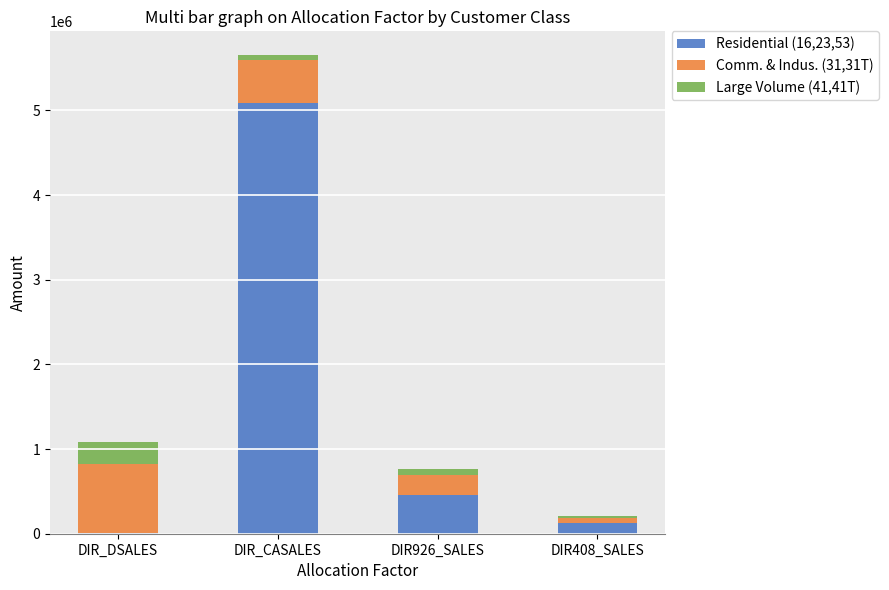

At which category is the sum across all series the highest?

DIR_CASALES